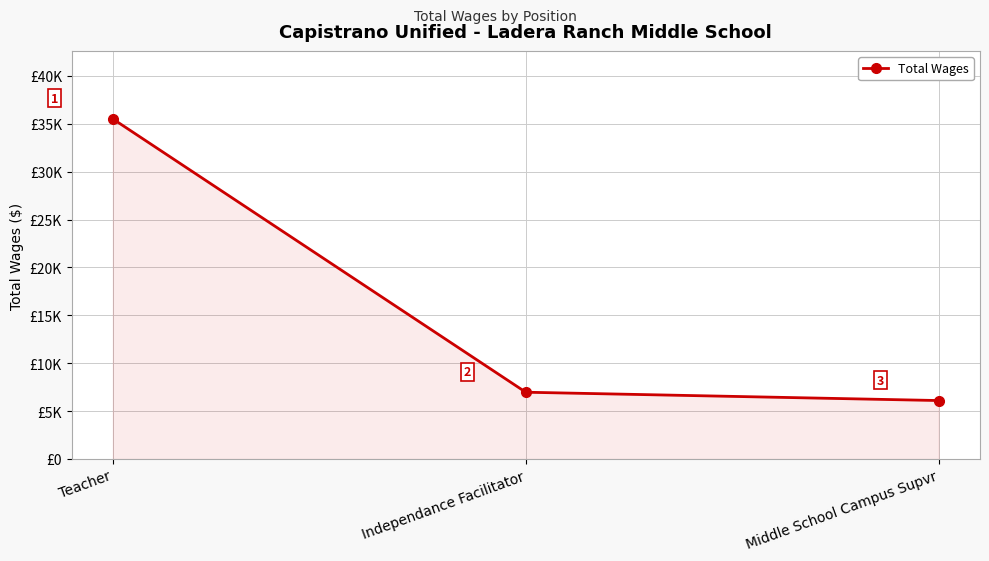

What is the ratio of the value at Independance Facilitator to the value at Middle School Campus Supvr?

1.1